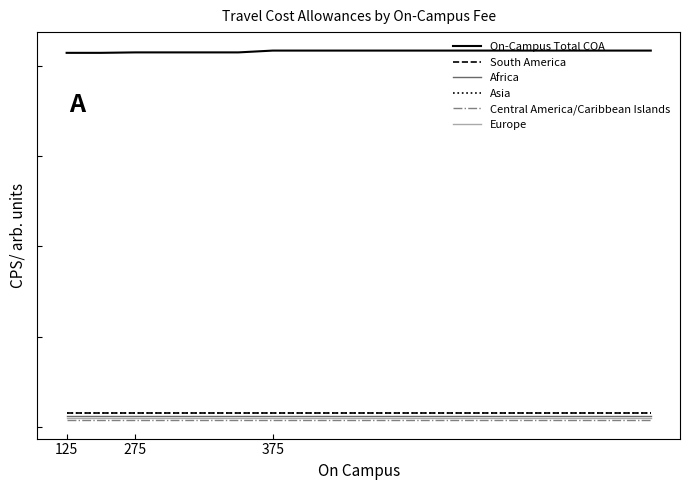

Does the chart display data point markers on the line(s)?

No